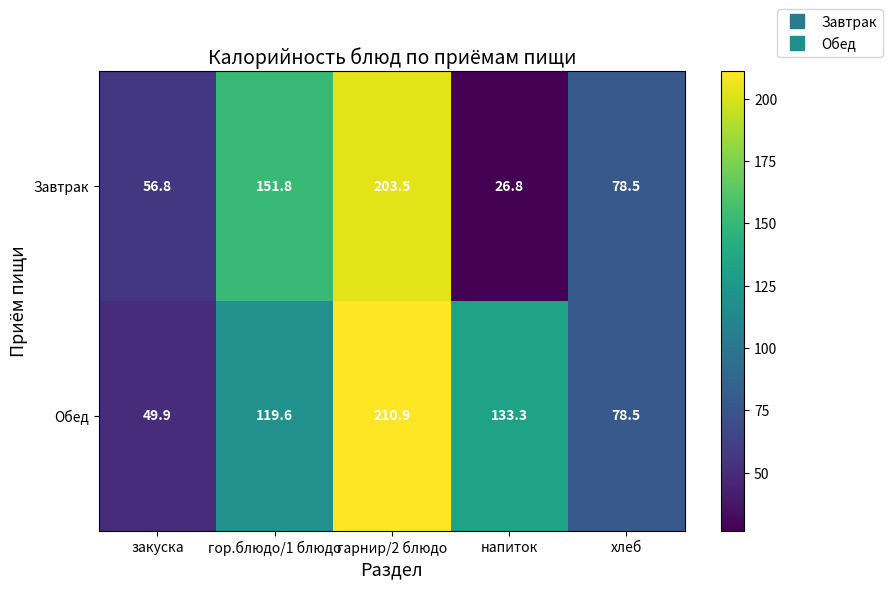

The value of Завтрак at напиток is 26.8. True or false?

True